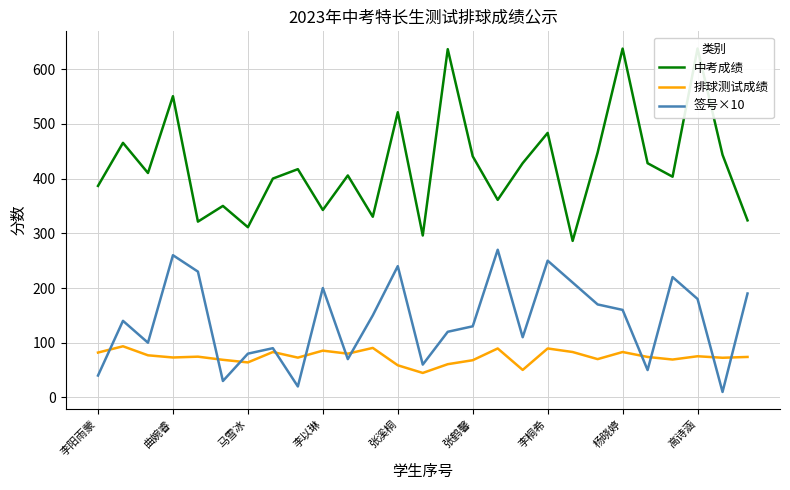

True or false: 排球测试成绩 and 中考成绩 intersect in this chart.

False